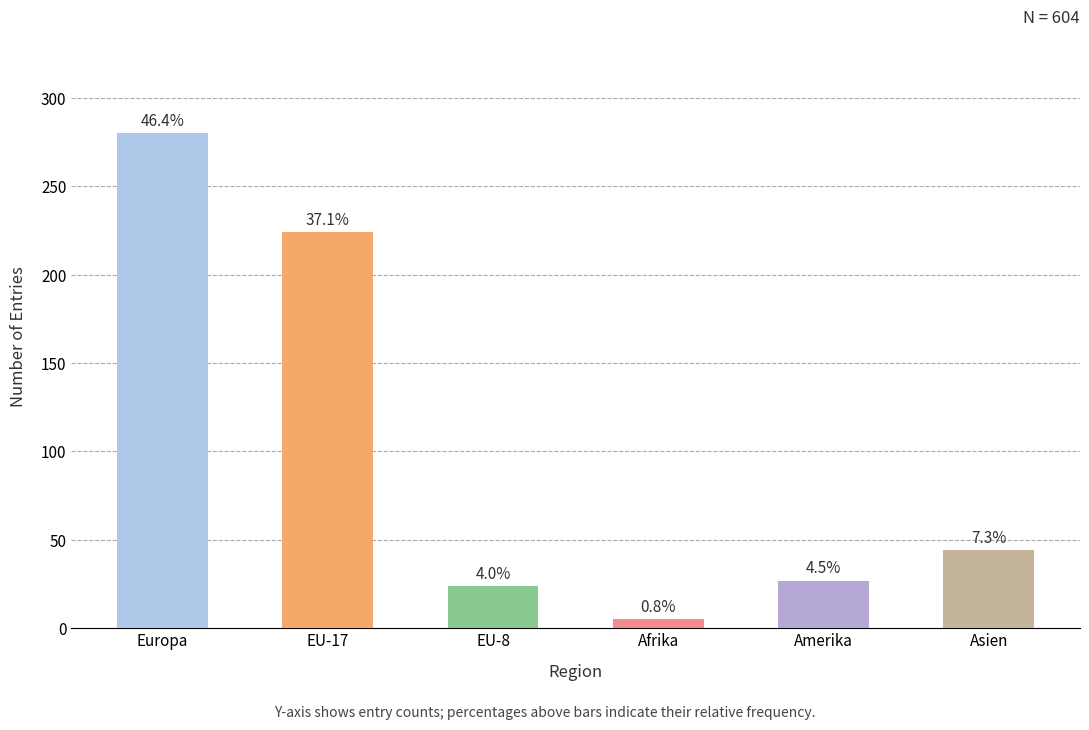

The value at Europa is 280. True or false?

True